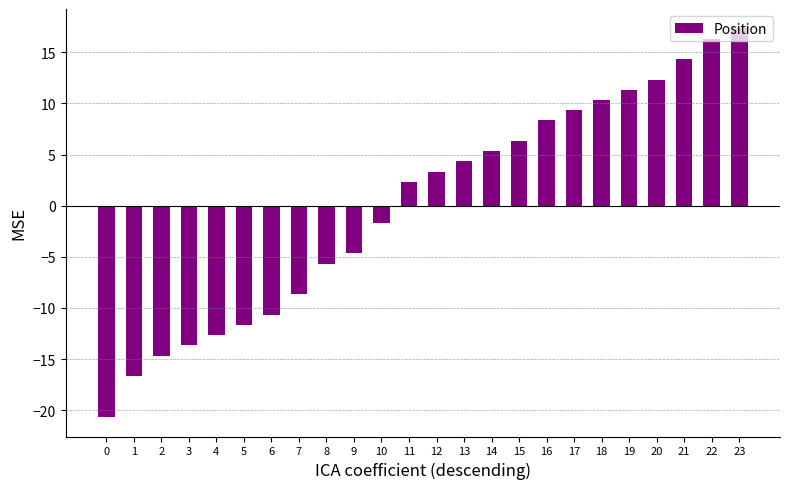

What is the difference between the maximum and second lowest values?

34.0